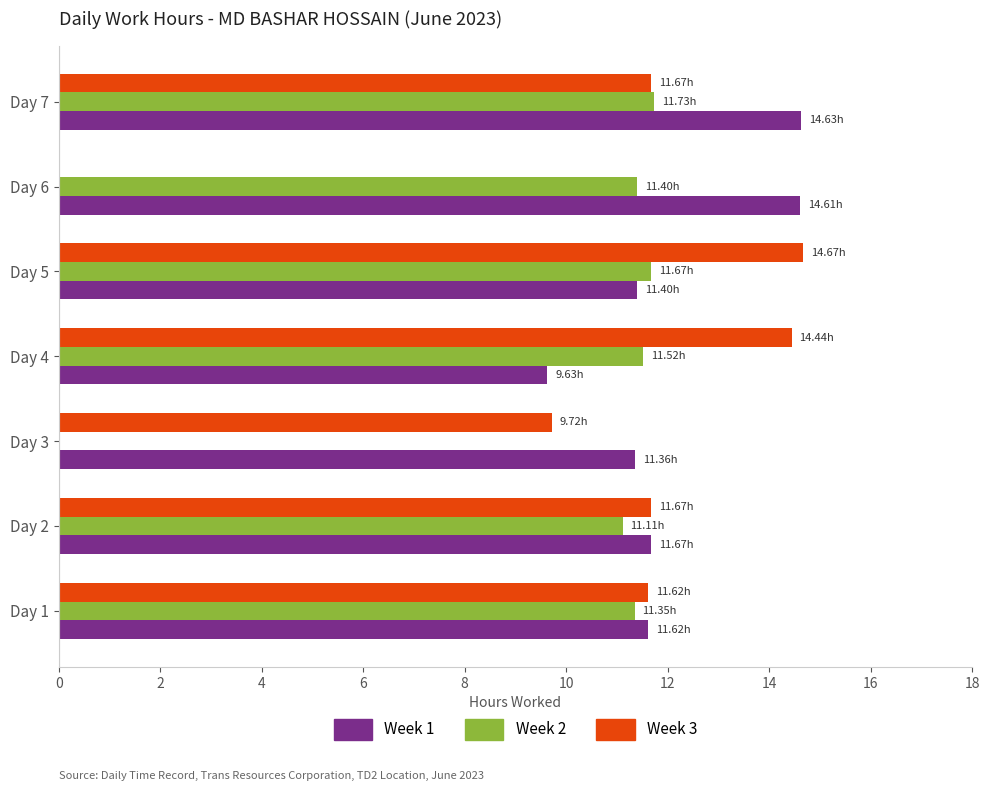

What is the highest value of the Week 3 series?

14.7